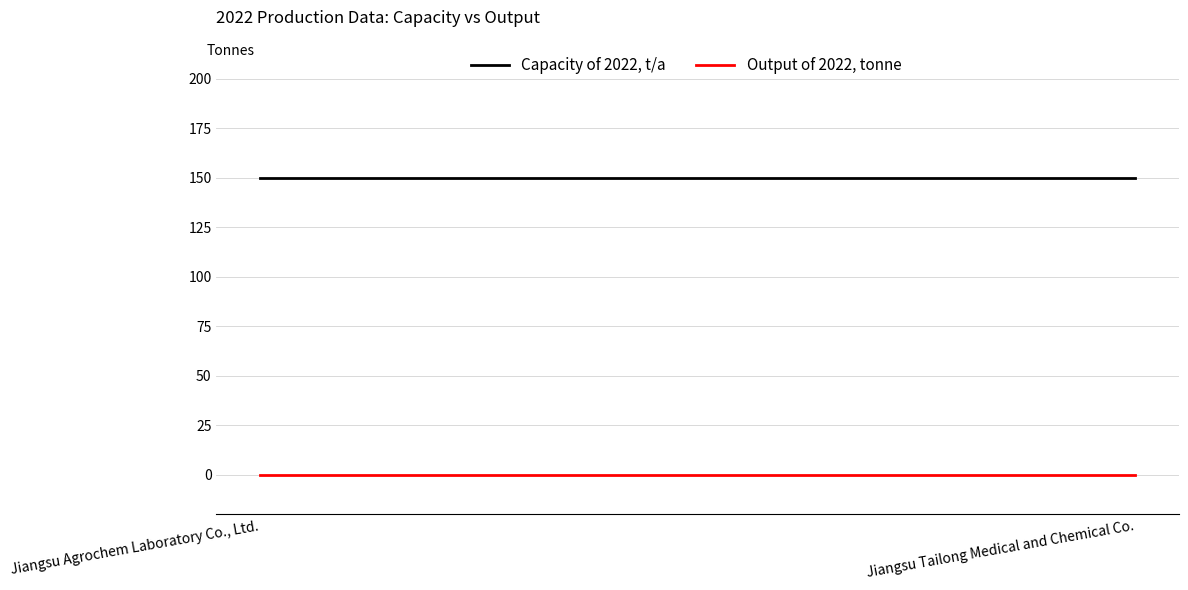

What is the total value across all series at Jiangsu Agrochem Laboratory Co., Ltd.?

150